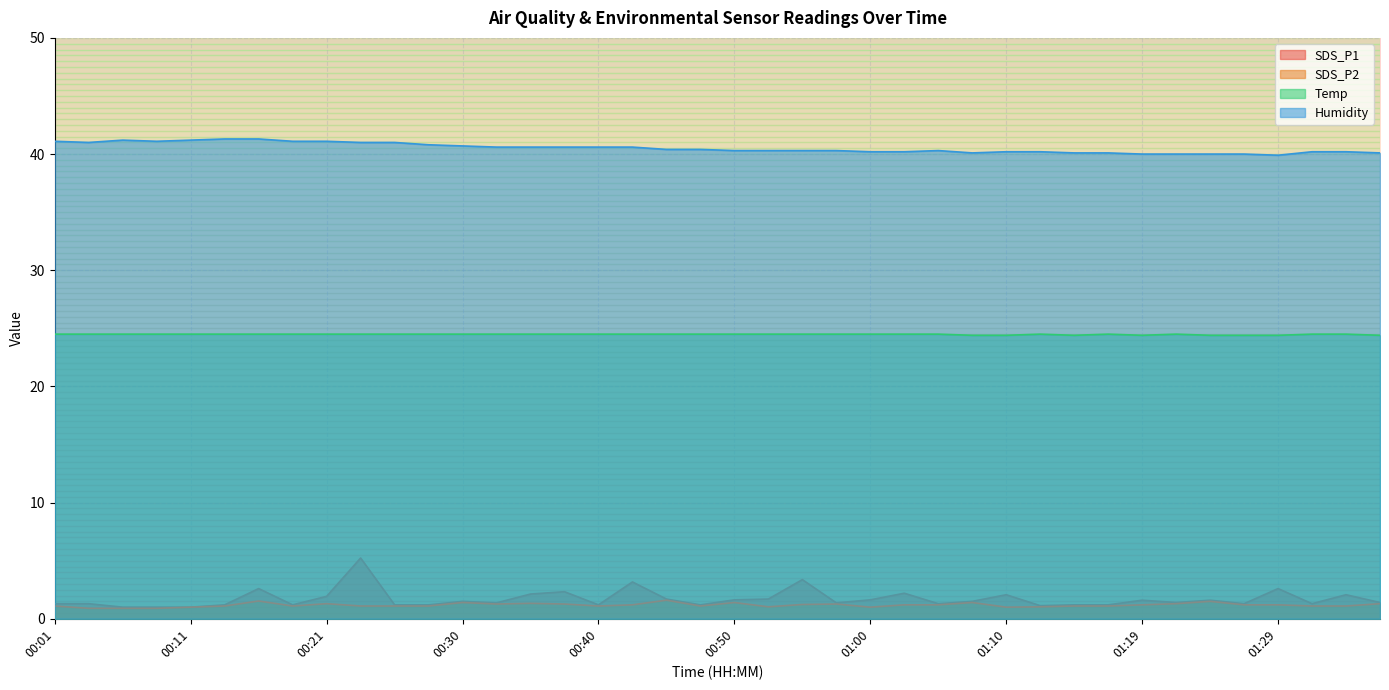

Which series has the widest spread of values?

SDS_P1